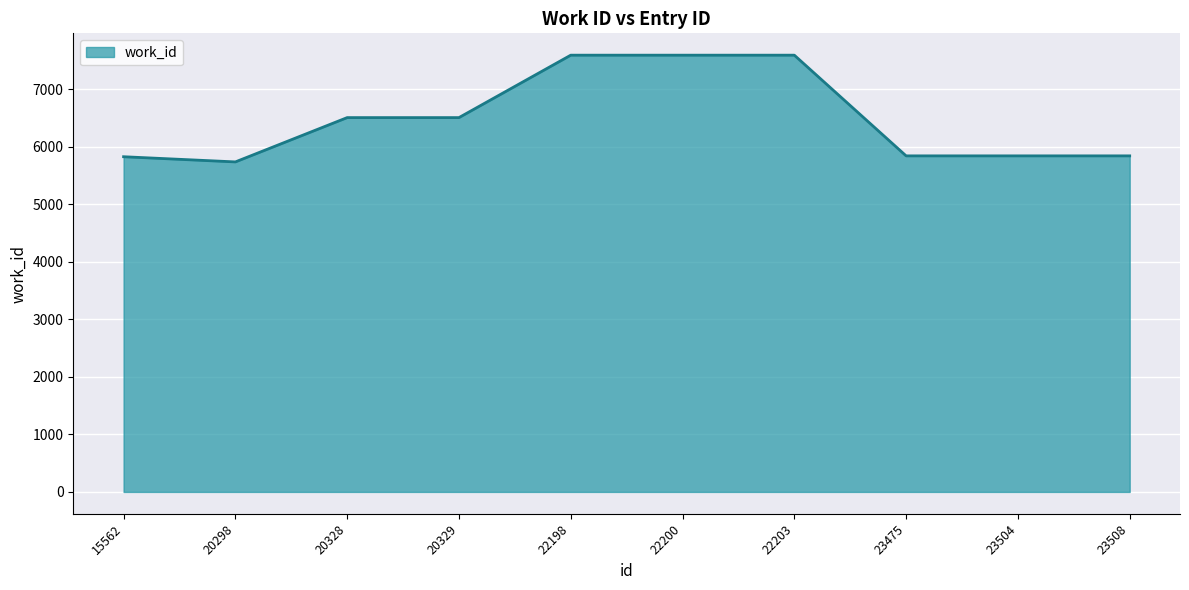

What is the maximum value shown in the chart?

7591